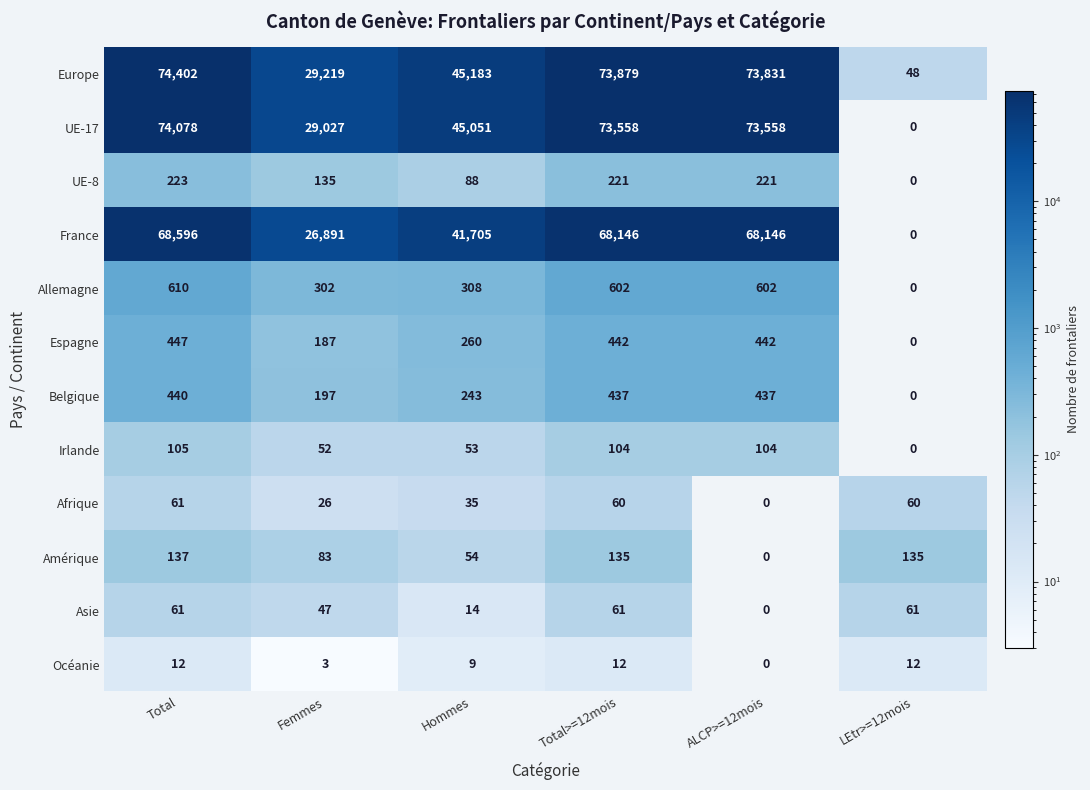

What is the total value across all series at Femmes?

86169